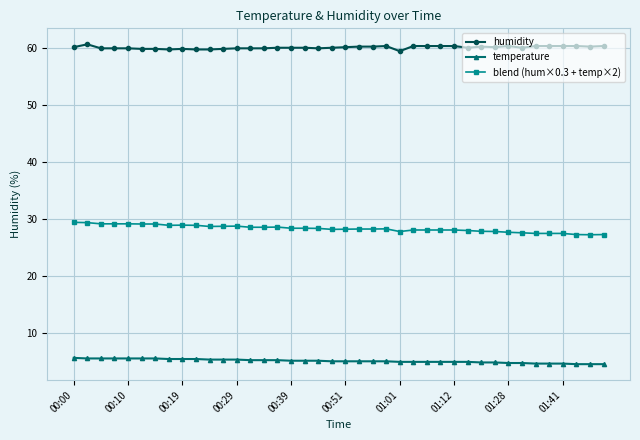

What is the lowest value of the humidity series?

59.4